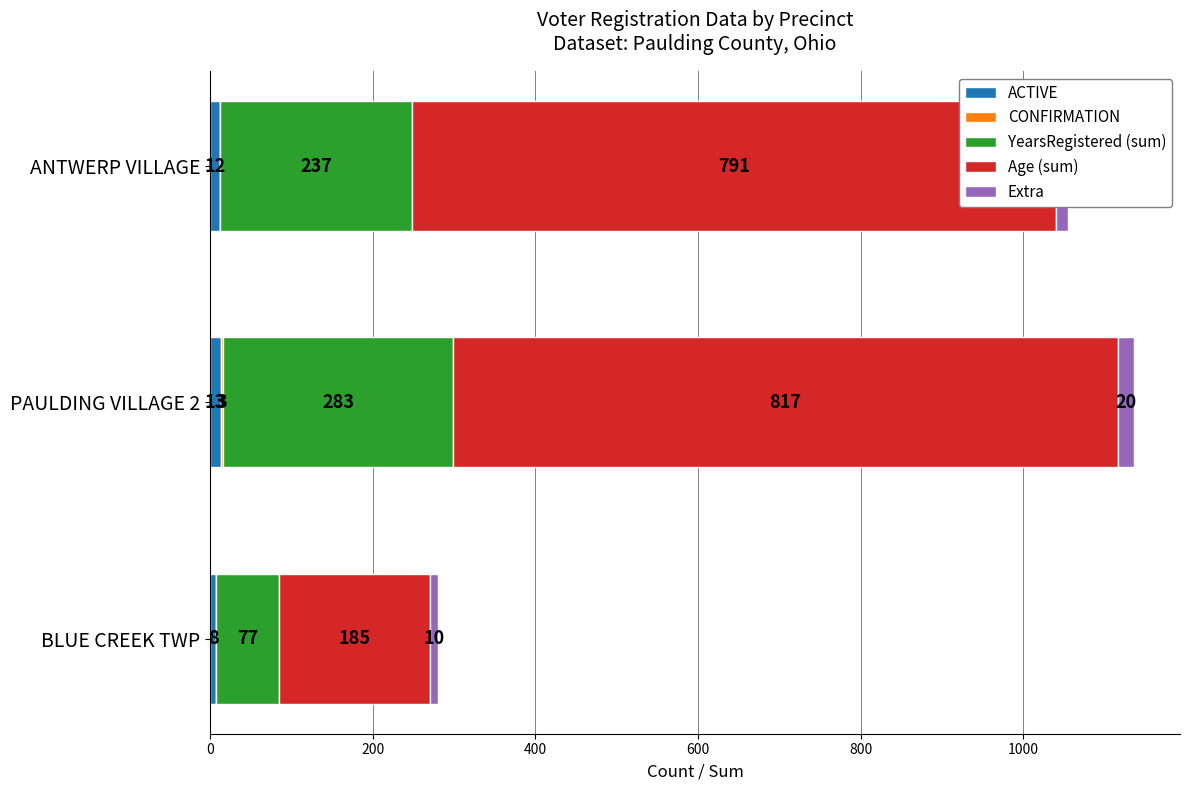

What is the total value across all series at PAULDING VILLAGE 2?

1136